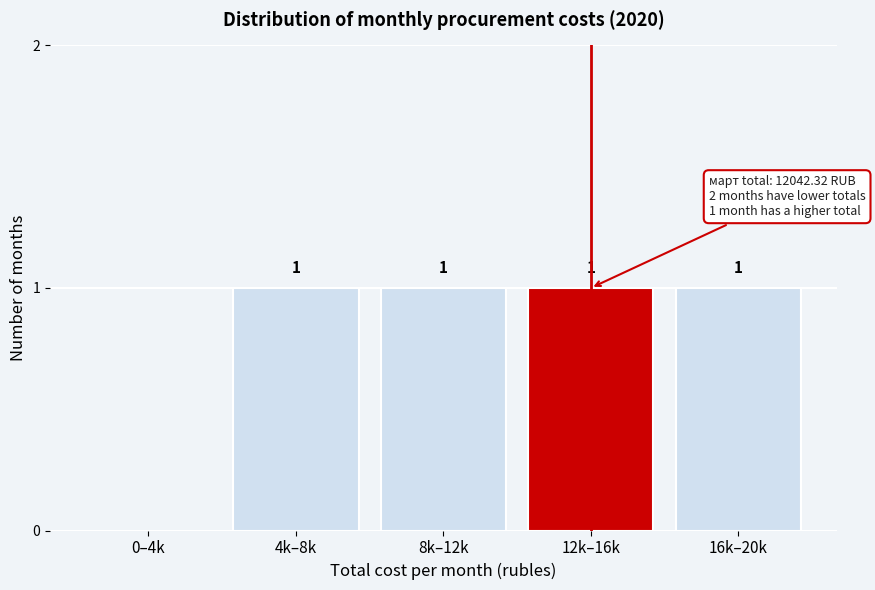

Reading left to right, what are all the values shown in this chart?

0–4k=0	4k–8k=1	8k–12k=1	12k–16k=1	16k–20k=1